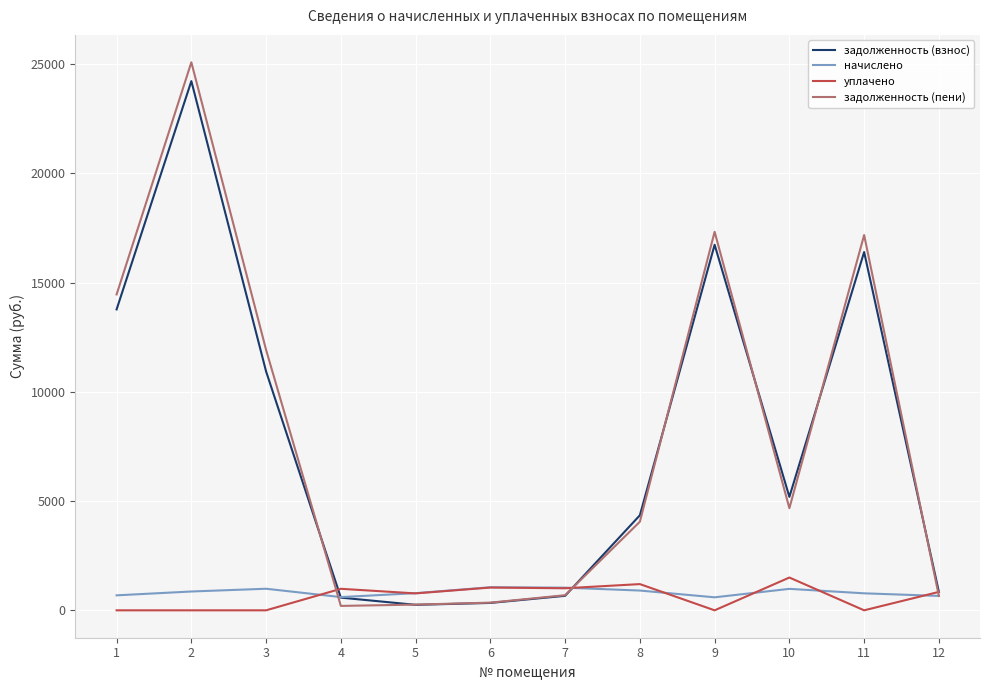

True or false: задолженность (пени) and начислено cross at least once.

True